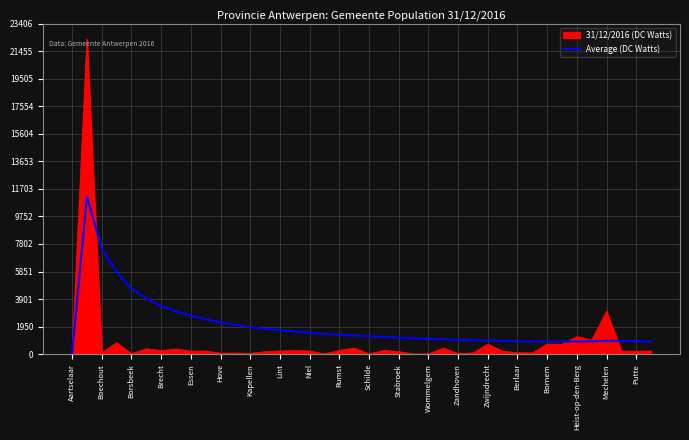

What is the highest value of the Average (DC Watts) series?

11152.0